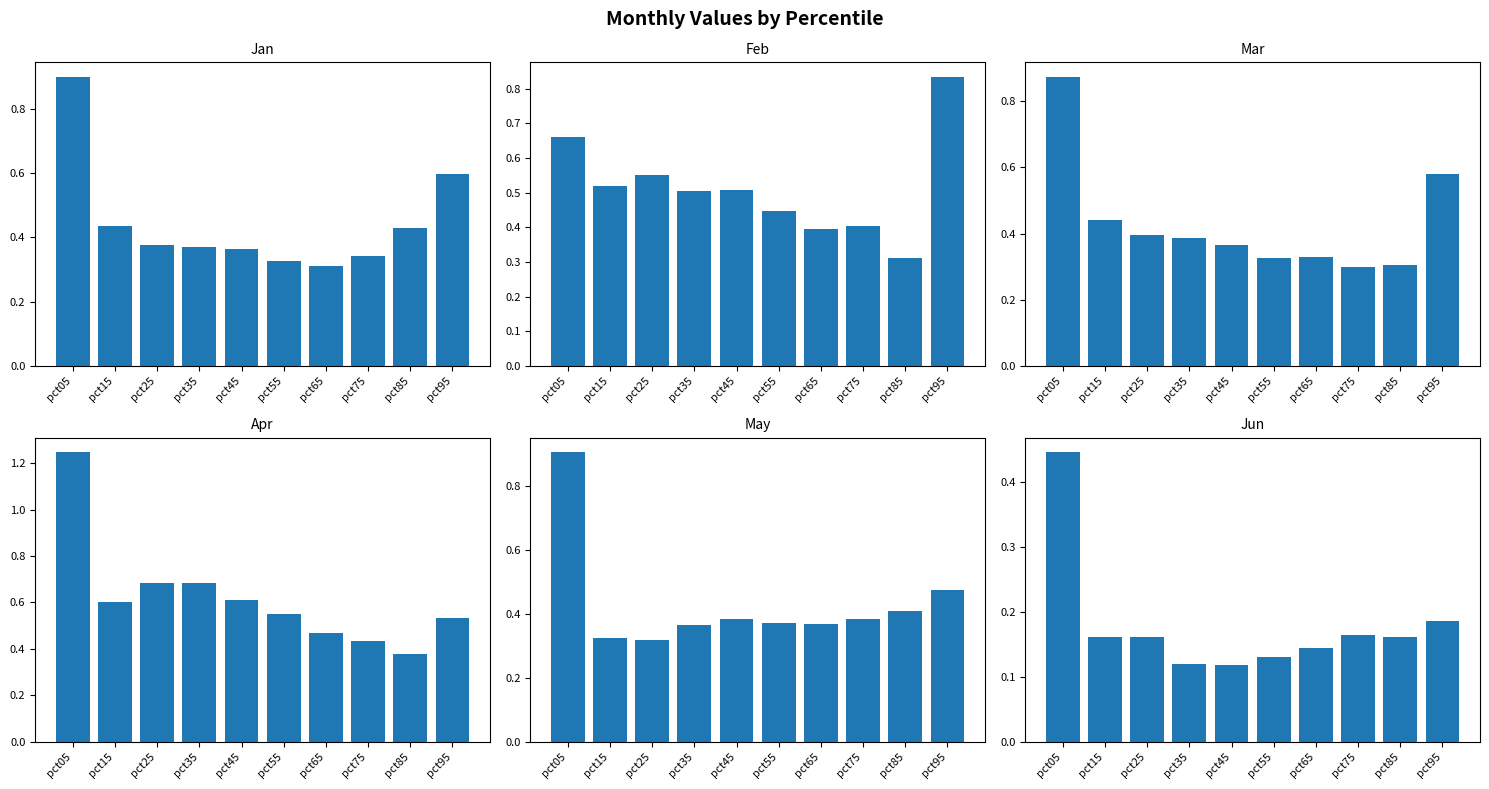

Reading left to right, list all the values displayed in this chart.

Jan: pct05=0.9	pct15=0.4	pct25=0.4	pct35=0.4	pct45=0.4	pct55=0.3	pct65=0.3	pct75=0.3	pct85=0.4	pct95=0.6
Feb: pct05=0.7	pct15=0.5	pct25=0.5	pct35=0.5	pct45=0.5	pct55=0.4	pct65=0.4	pct75=0.4	pct85=0.3	pct95=0.8
Mar: pct05=0.9	pct15=0.4	pct25=0.4	pct35=0.4	pct45=0.4	pct55=0.3	pct65=0.3	pct75=0.3	pct85=0.3	pct95=0.6
Apr: pct05=1.2	pct15=0.6	pct25=0.7	pct35=0.7	pct45=0.6	pct55=0.5	pct65=0.5	pct75=0.4	pct85=0.4	pct95=0.5
May: pct05=0.9	pct15=0.3	pct25=0.3	pct35=0.4	pct45=0.4	pct55=0.4	pct65=0.4	pct75=0.4	pct85=0.4	pct95=0.5
Jun: pct05=0.4	pct15=0.2	pct25=0.2	pct35=0.1	pct45=0.1	pct55=0.1	pct65=0.1	pct75=0.2	pct85=0.2	pct95=0.2